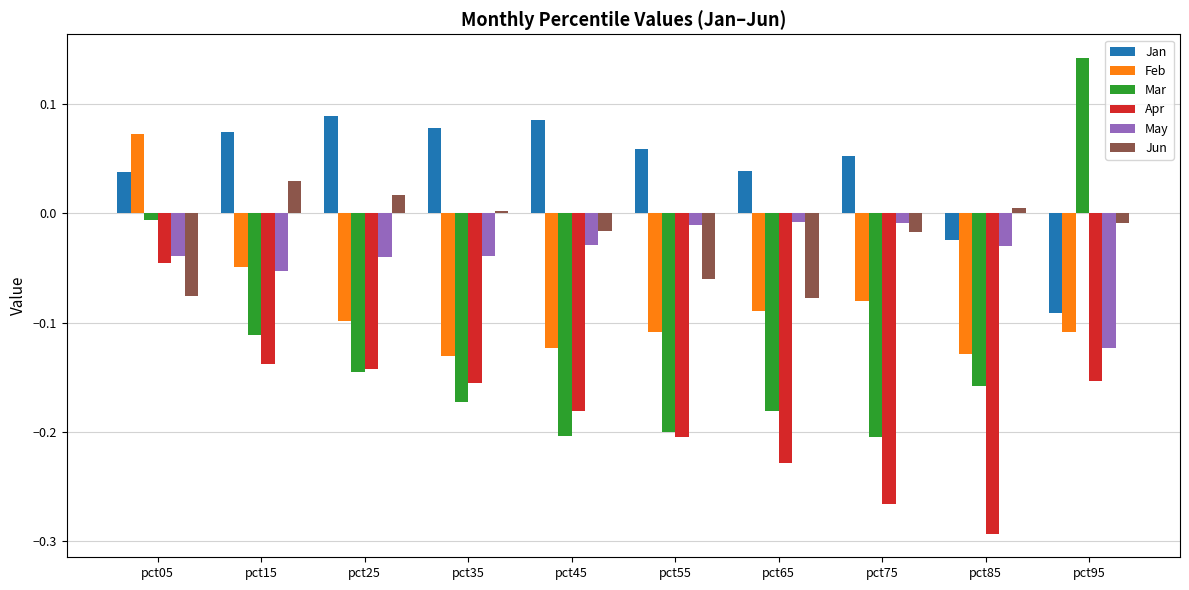

At how many categories does at least one series exceed 0?

10